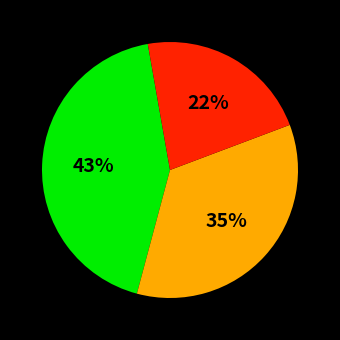

To the nearest percent, what is the difference between the largest and smallest slice percentages?

21%